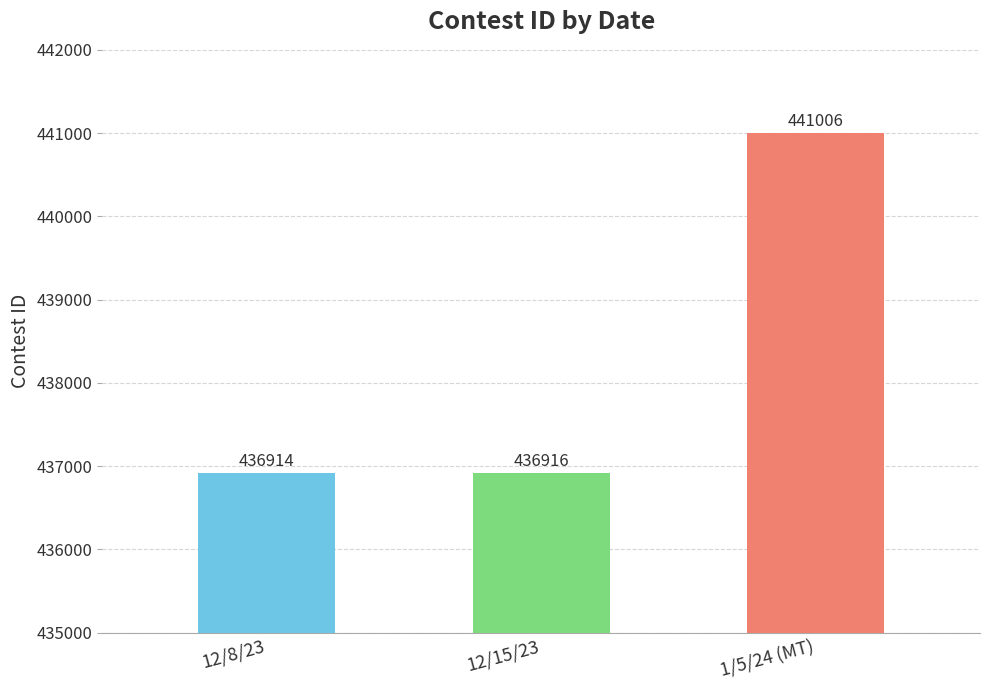

What is the label of the 1st bar from the right?

1/5/24 (MT)